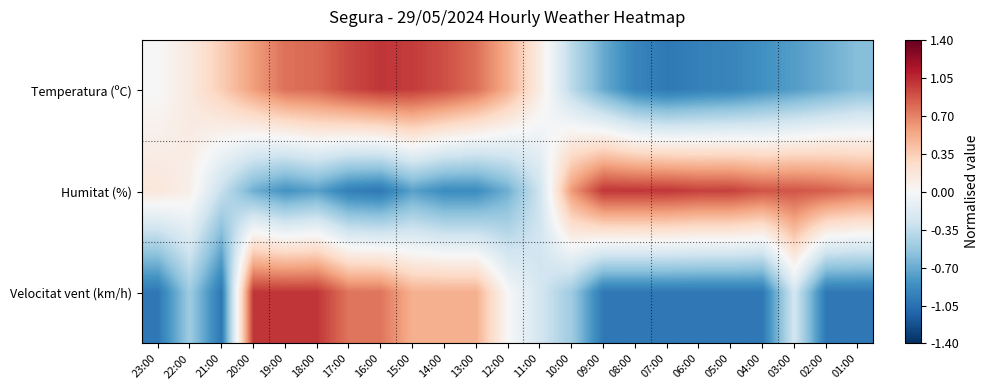

How many distinct data groups are displayed?

3